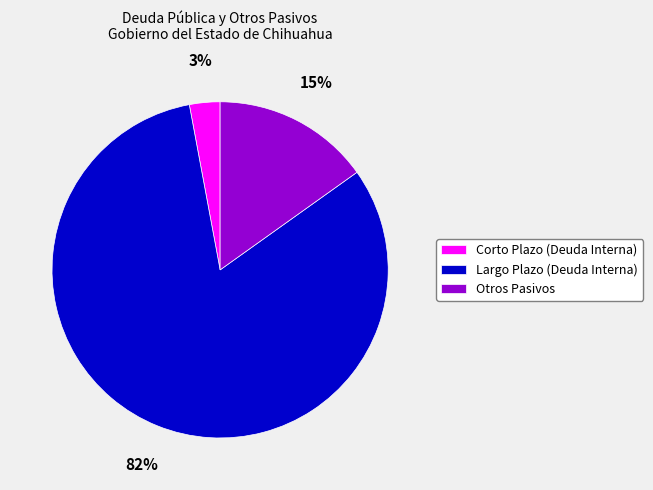

Count the number of slices in the pie.

3